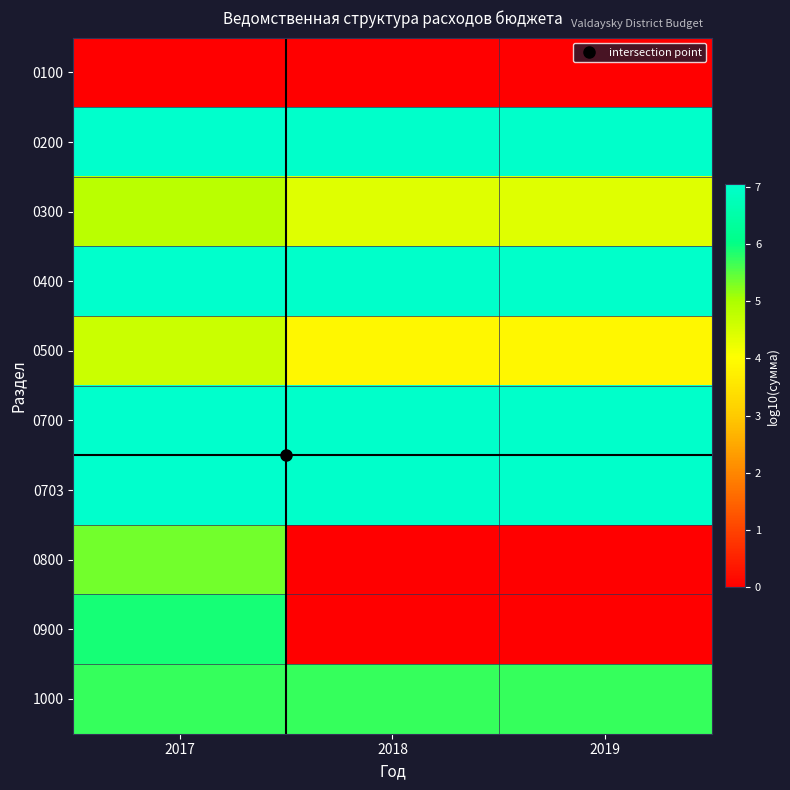

At how many categories does at least one series exceed 4?

3